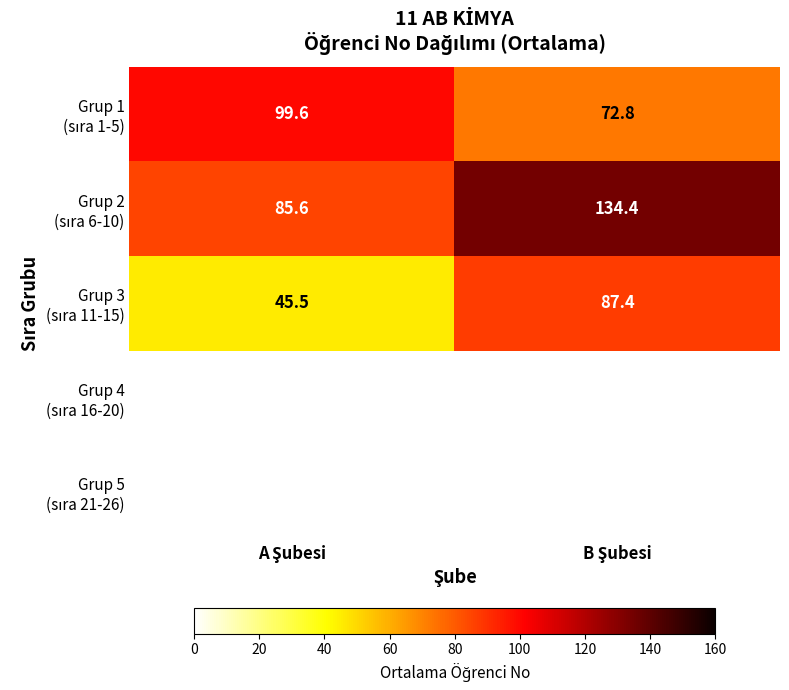

Is the value of Grup 4 (sıra 16-20) at B Şubesi greater than the value of Grup 2 (sıra 6-10) at B Şubesi?

No